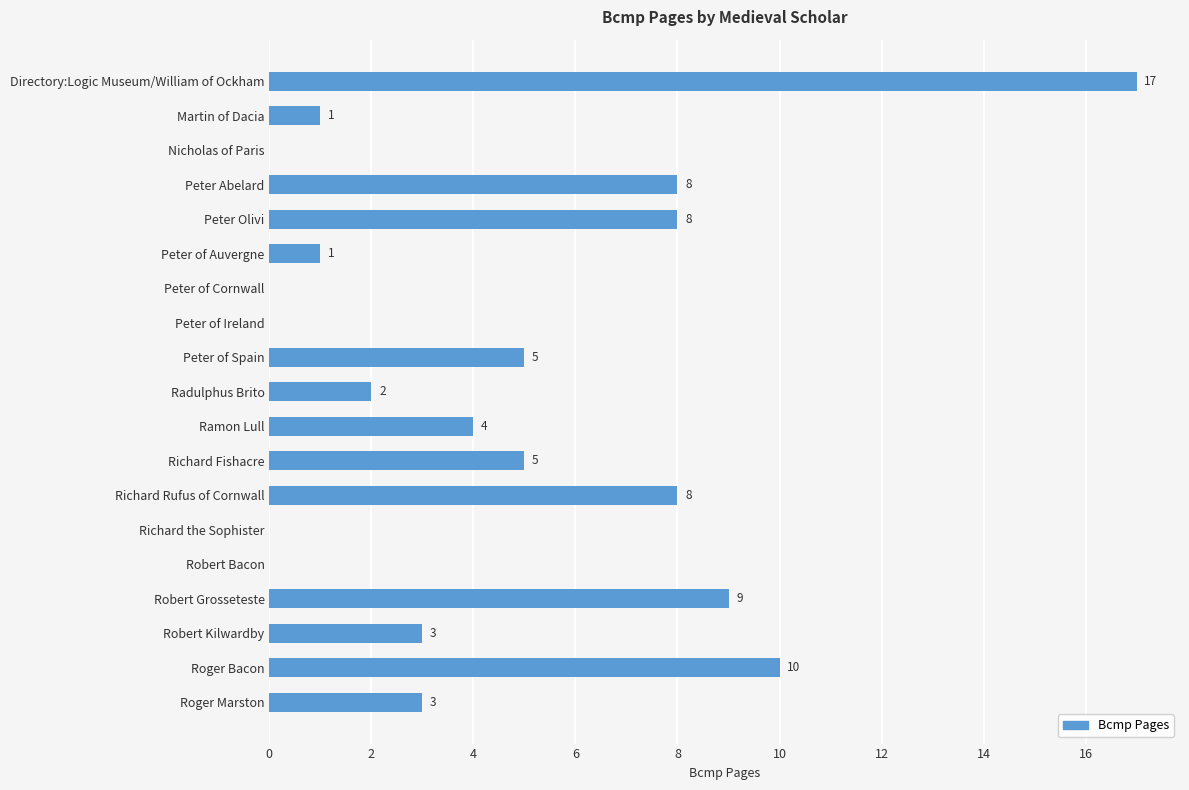

Approximately how many times larger is the value at Robert Grosseteste compared to Richard Rufus of Cornwall?

1.1